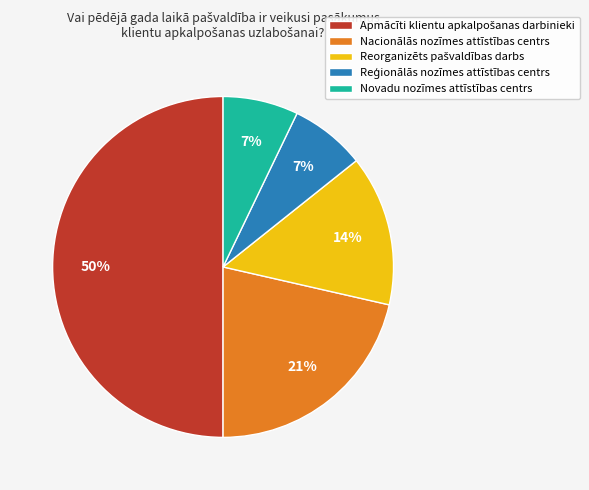

To the nearest percent, what is the difference between the largest and smallest slice percentages?

43%